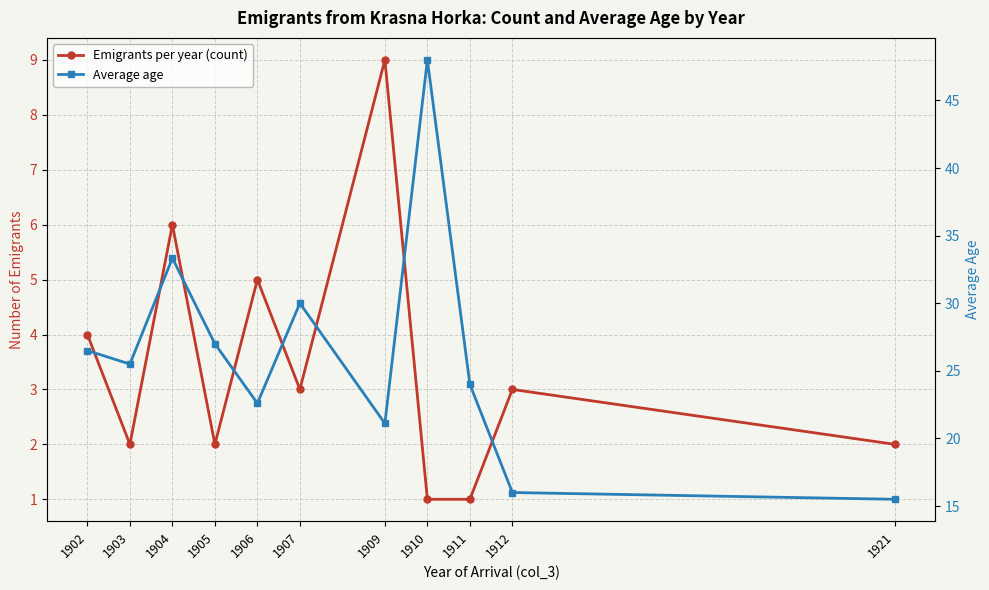

What is the sum of all Average age values?

289.5